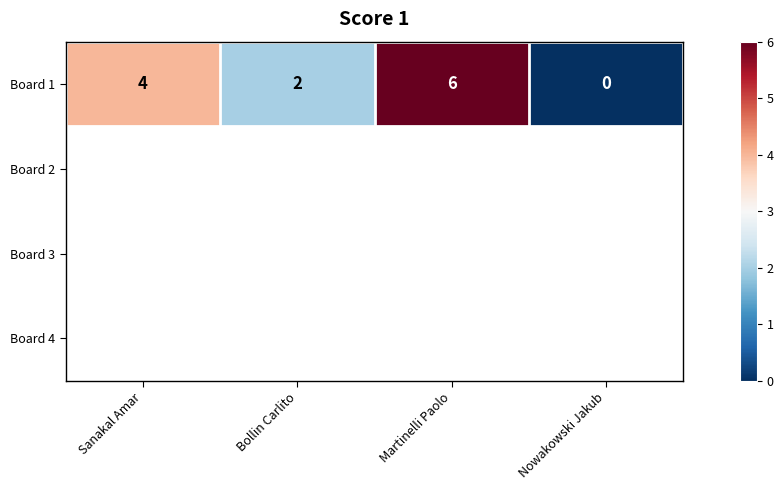

How many Board 1 values are between 2 and 6?

3